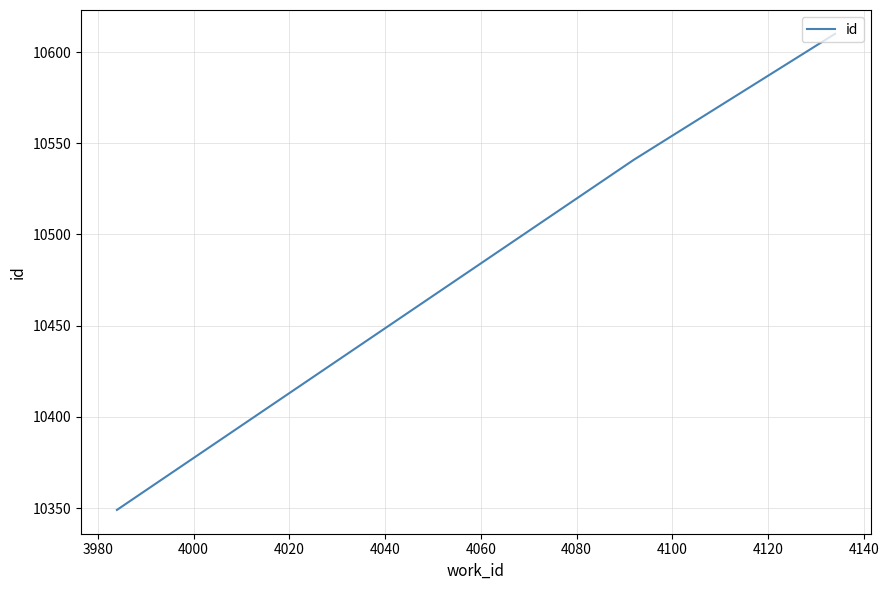

What is the smallest value displayed?

10349